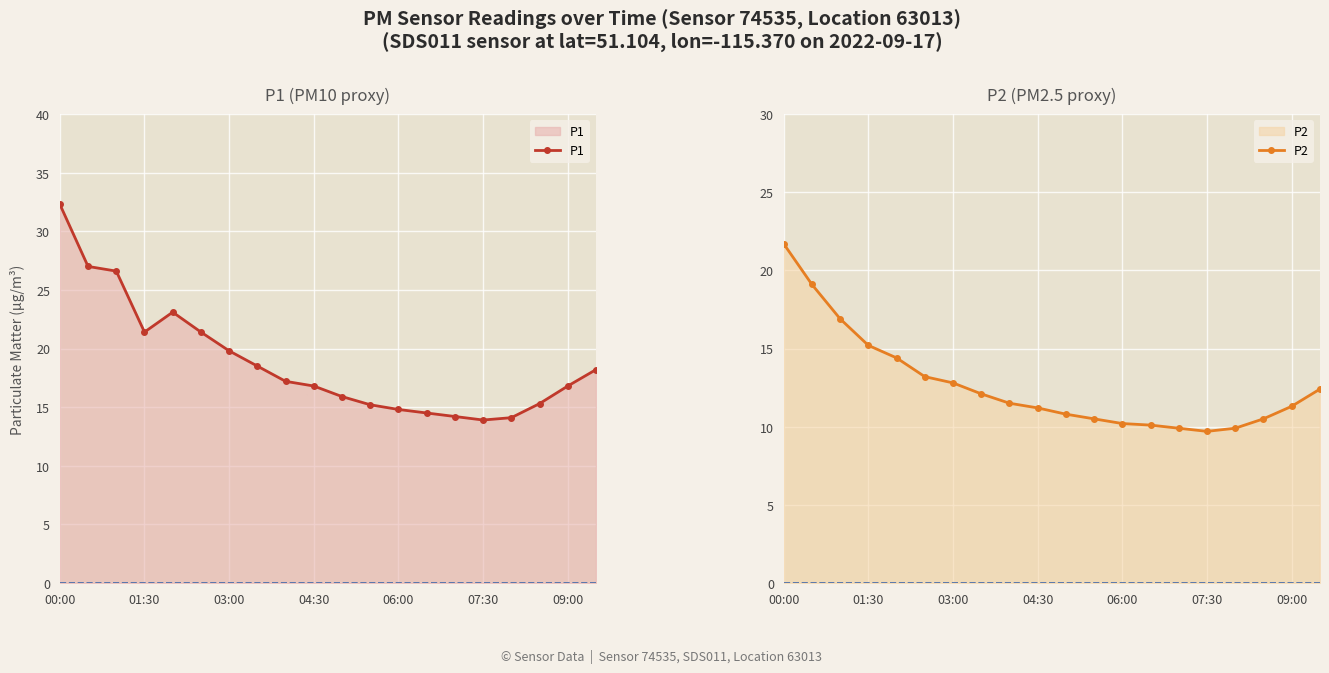

Which series has the largest total across all categories?

P1